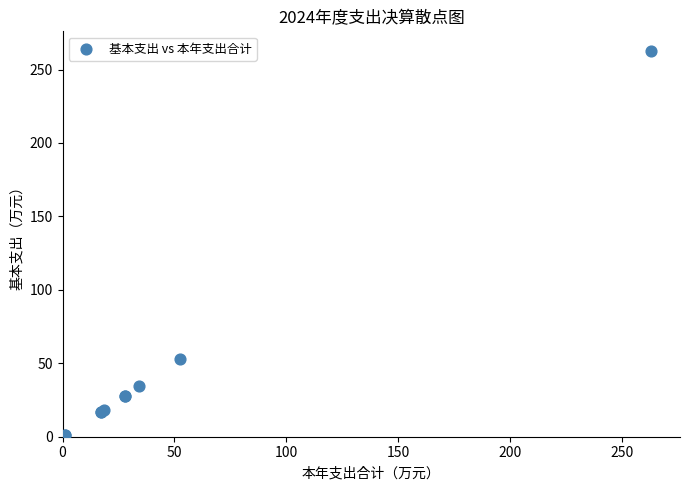

What Y value in the scatter plot is closest to 131?

52.7